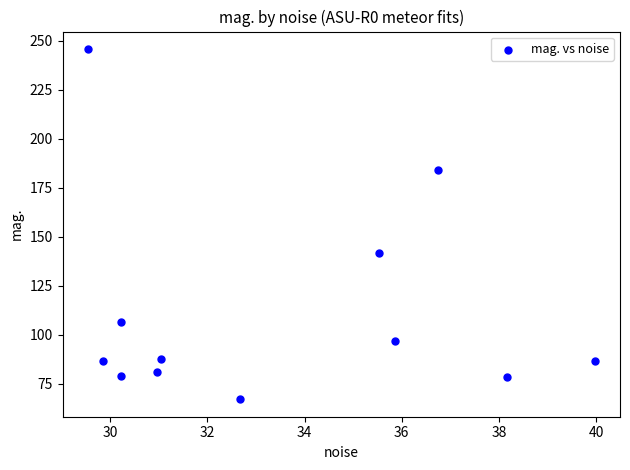

What is the average Y value?

111.8